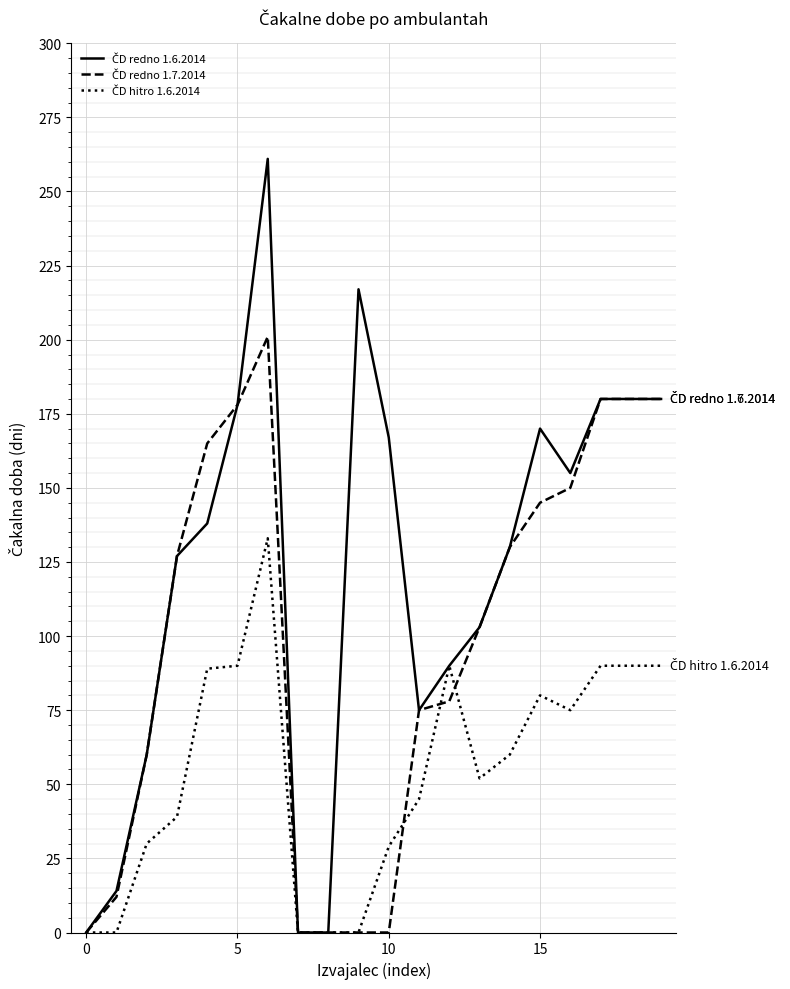

What is the maximum value shown in the chart?

261